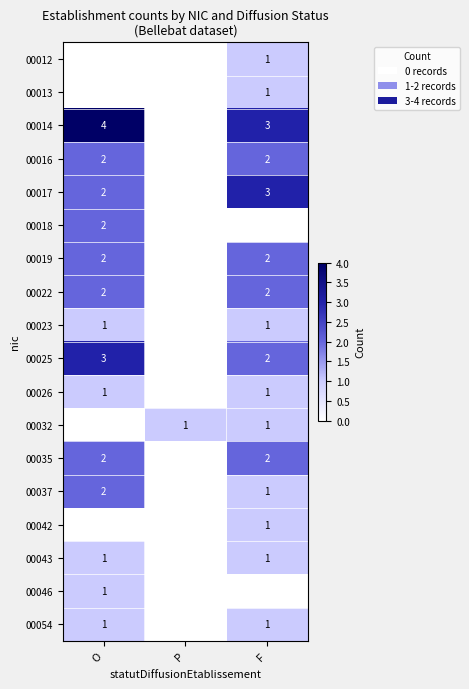

Is it true that 00019 equals 3 at O?

False